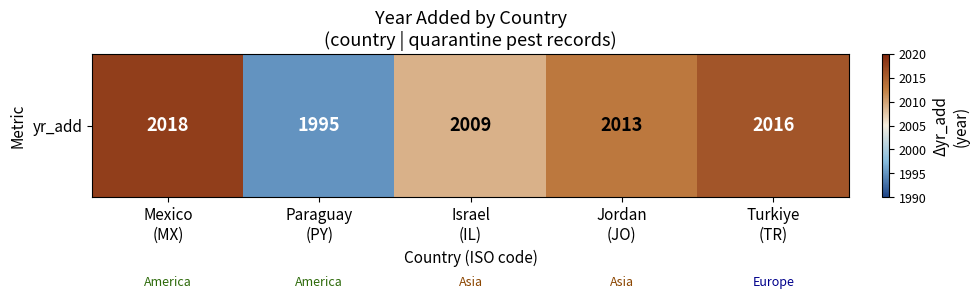

List the labels in order of value, smallest first.

Paraguay
(PY), Israel
(IL), Jordan
(JO), Turkiye
(TR), Mexico
(MX)